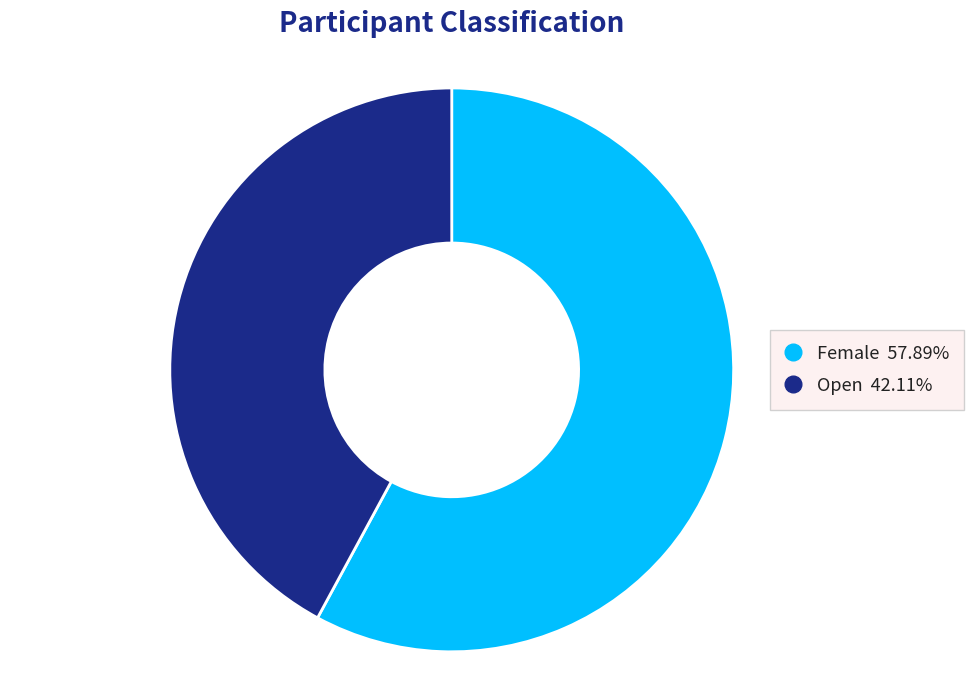

Between Female and Open, which is larger?

Female